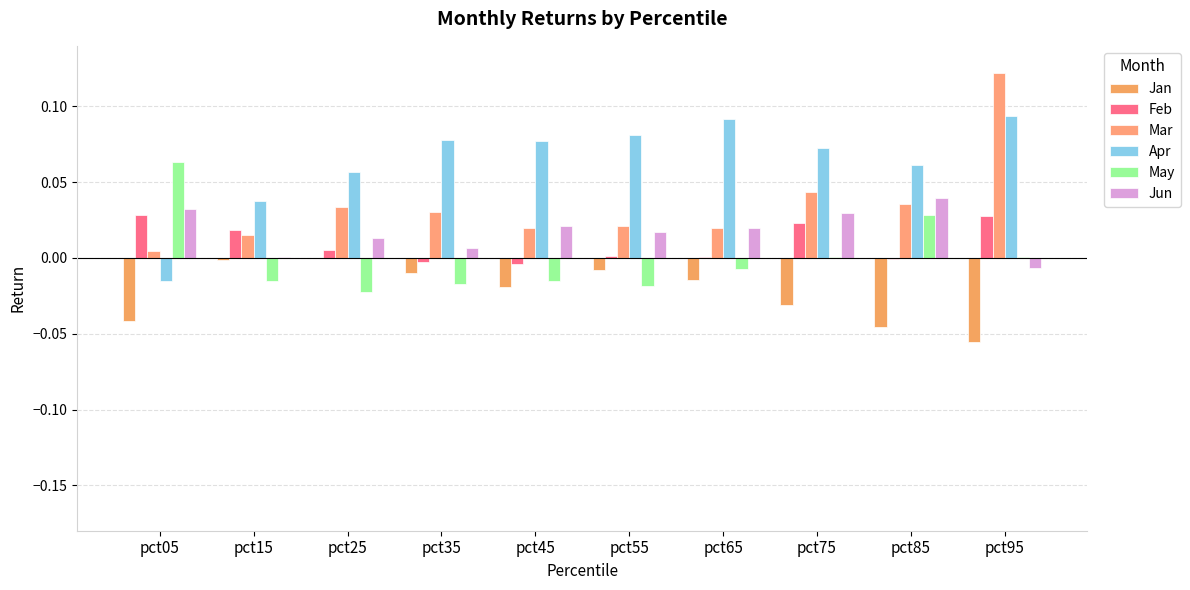

At which category is the sum across all series the highest?

pct95